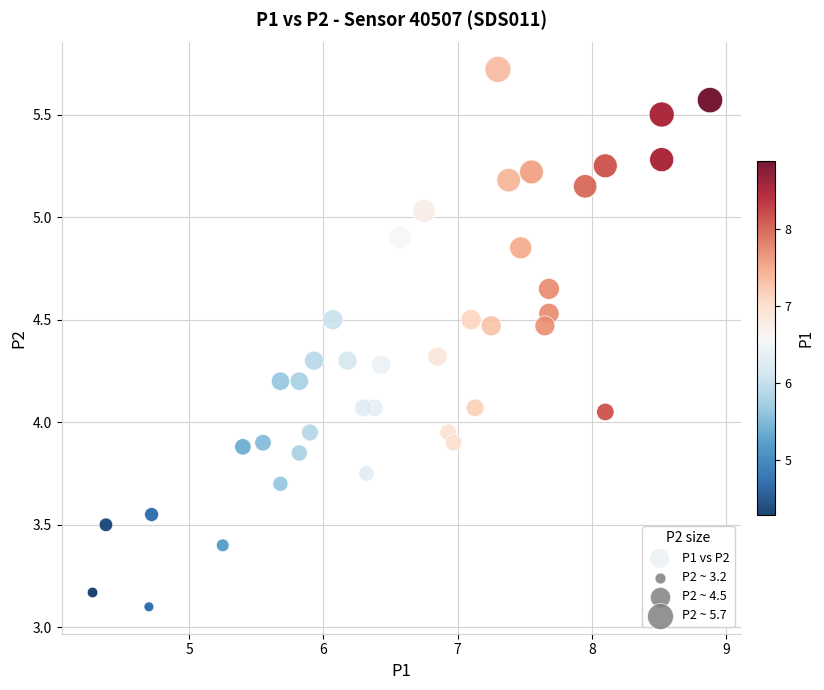

What is the range of Y values (max minus min)?

2.6